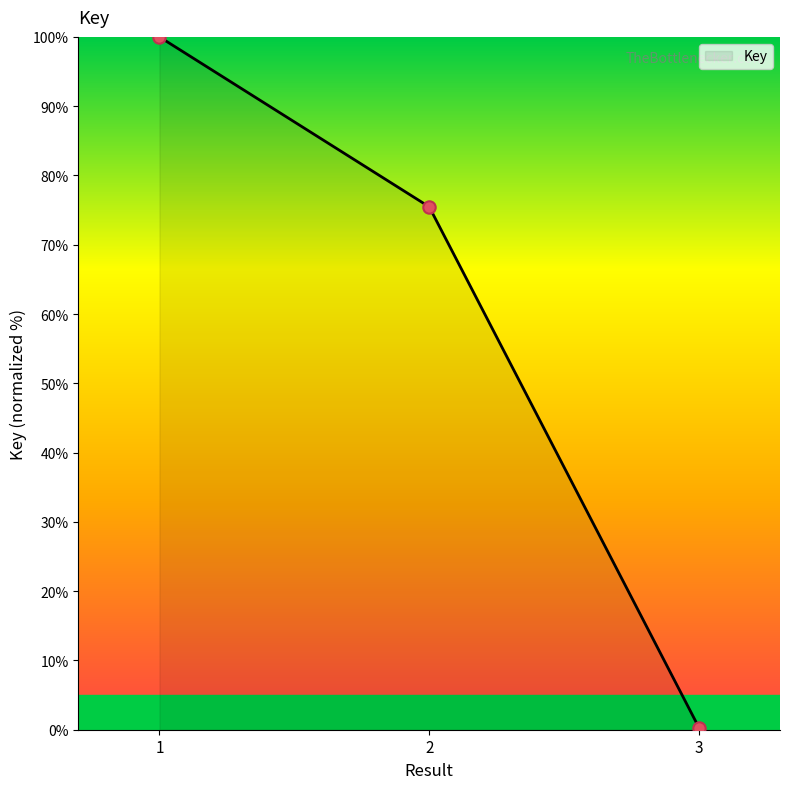

Between 3 and 2, which is larger?

2